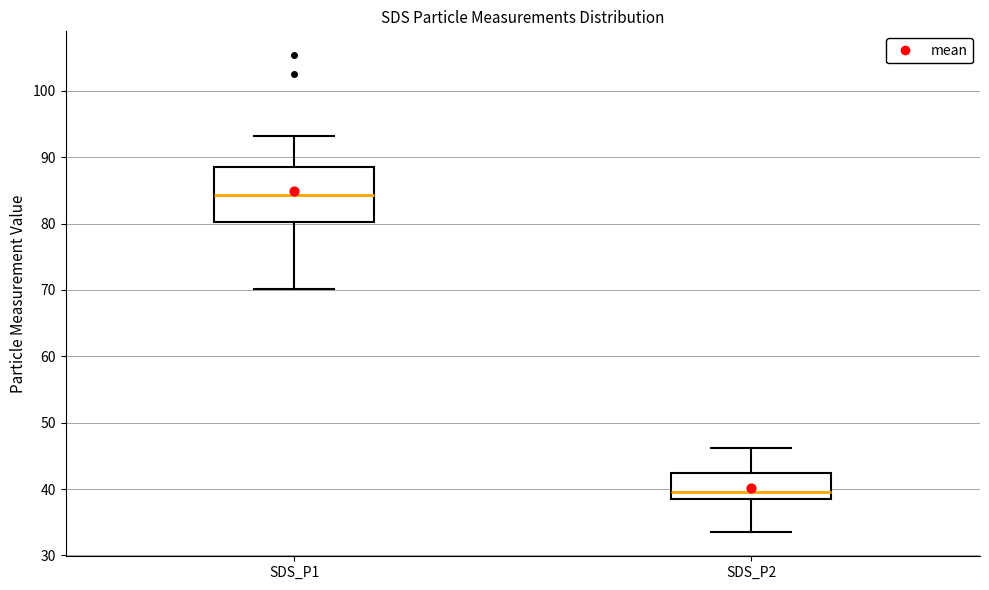

Which box's median line is the lowest?

SDS_P2